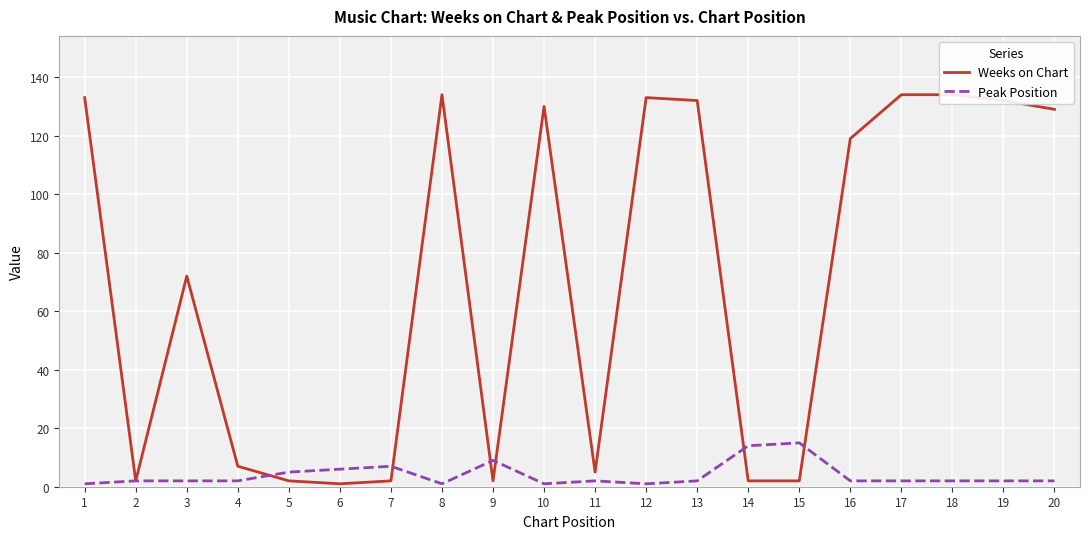

The Peak Position series shows 2 at 8. True or false?

False